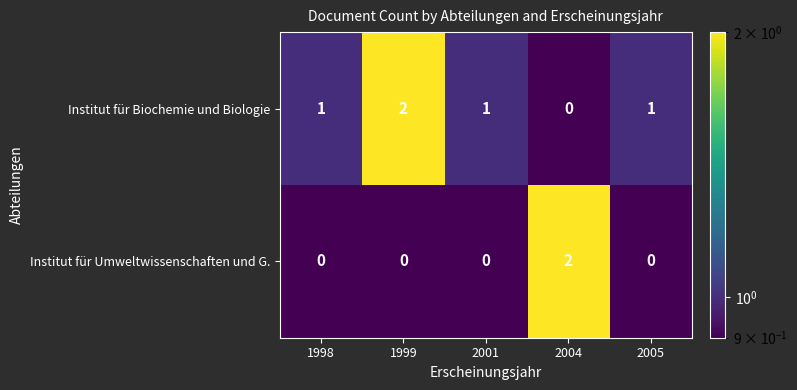

True or false: Institut für Biochemie und Biologie has a value of 2 at 1999.

True